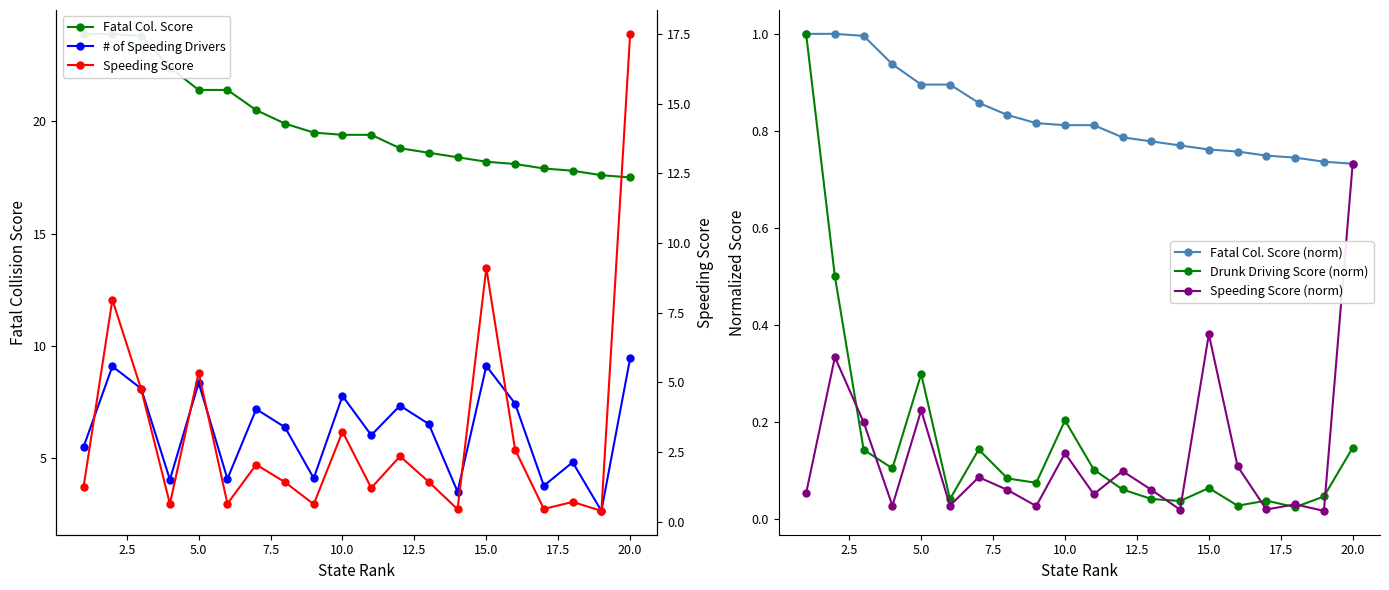

What is the difference between the maximum and minimum values in the # of Speeding Drivers series?

6.8